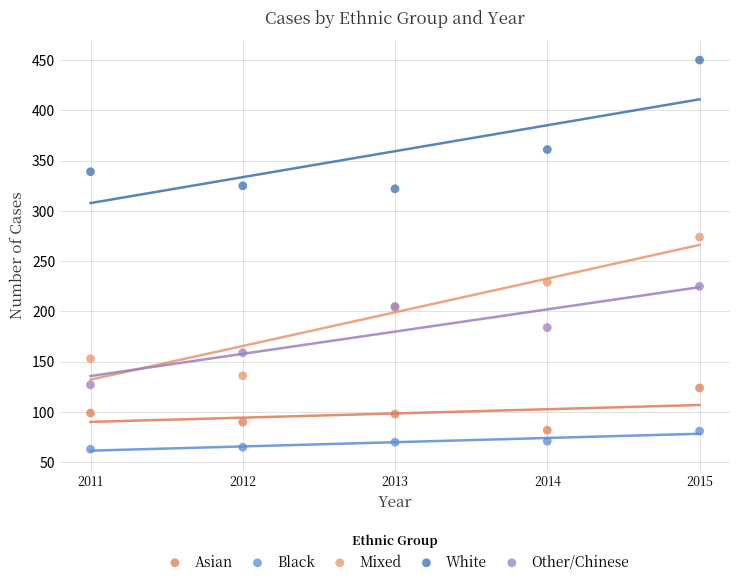

Which series reaches the maximum Y coordinate?

White